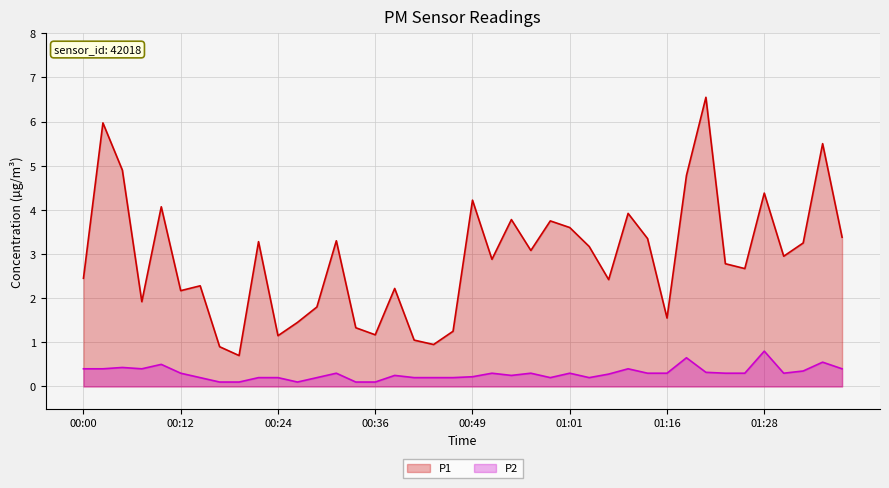

What is the total value across all series at 21?

3.2